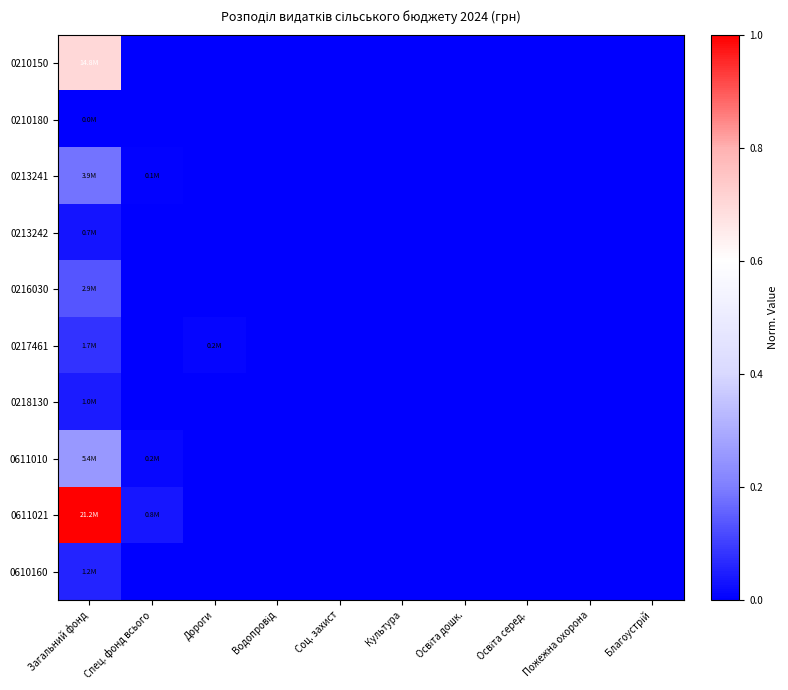

How many categories are shown in the chart?

10